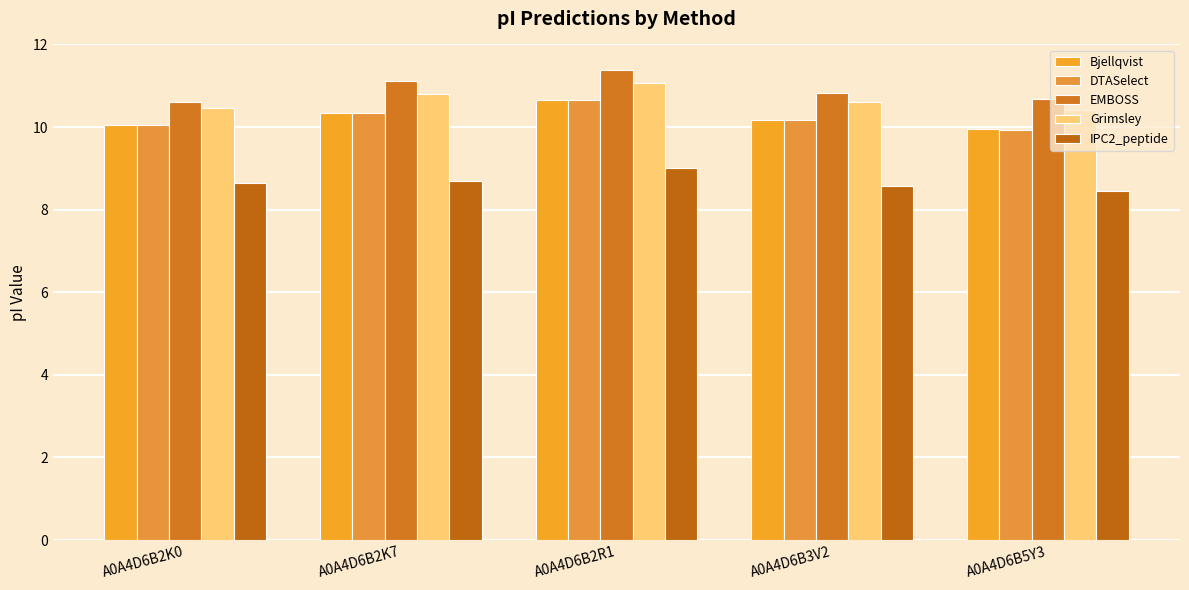

What is the sum of all DTASelect values?

51.1